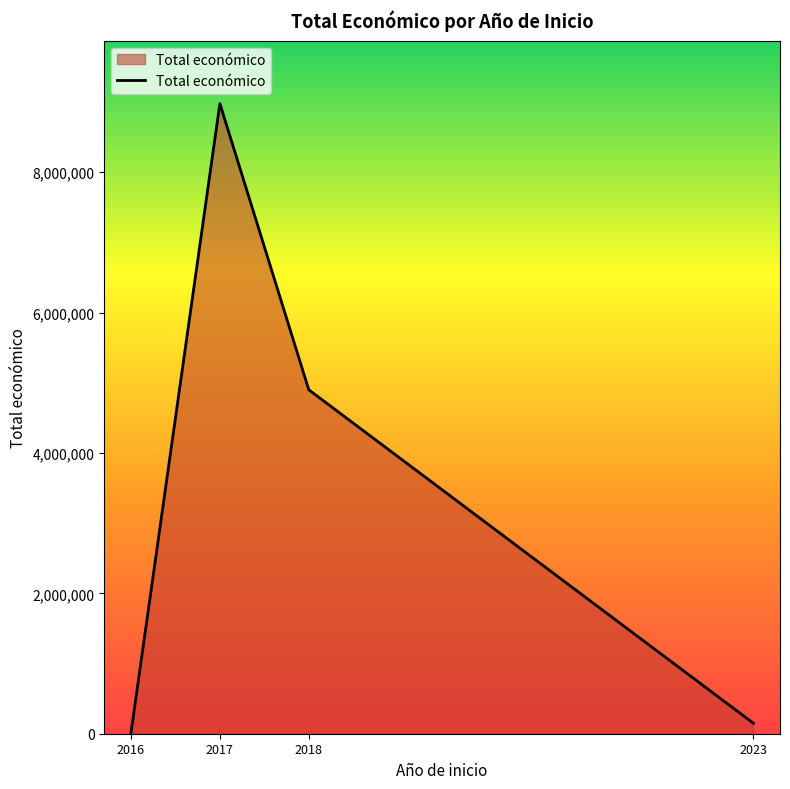

True or false: there are more than 2 points higher than both neighbors.

False